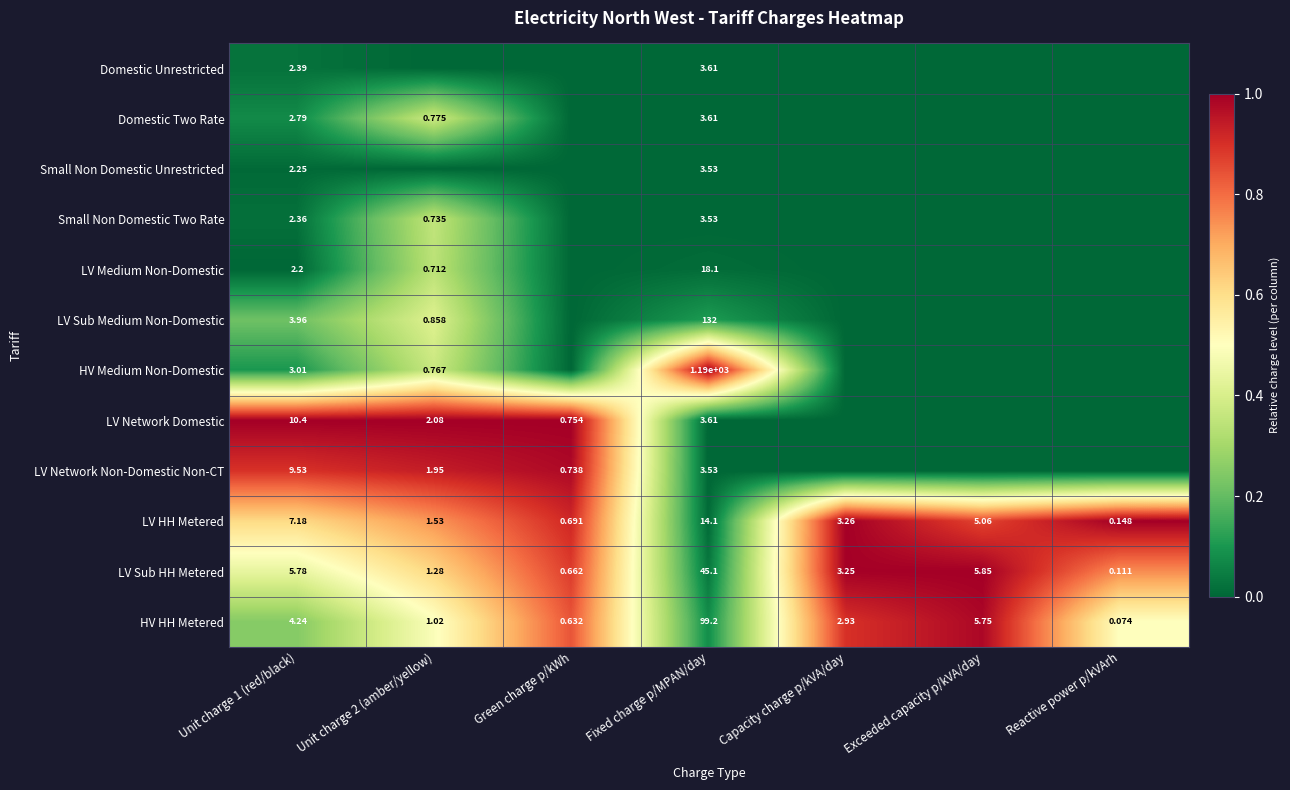

Is the value of LV Sub HH Metered at Reactive power p/kVArh greater than the value of HV HH Metered at Capacity charge p/kVA/day?

No